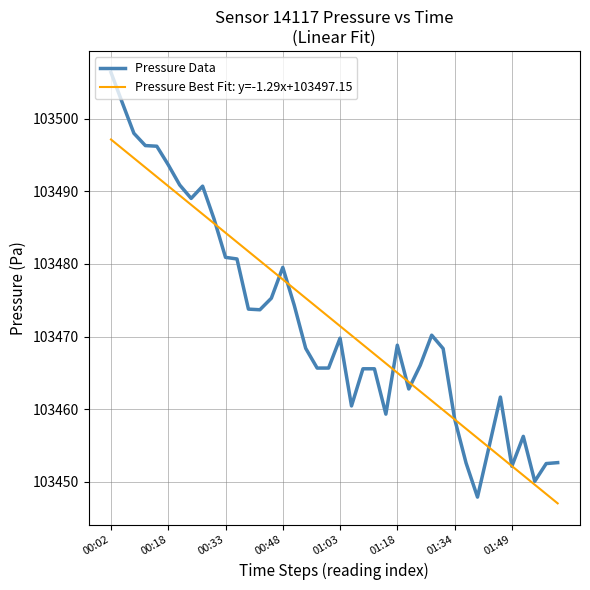

What is the greatest value displayed?

103506.4